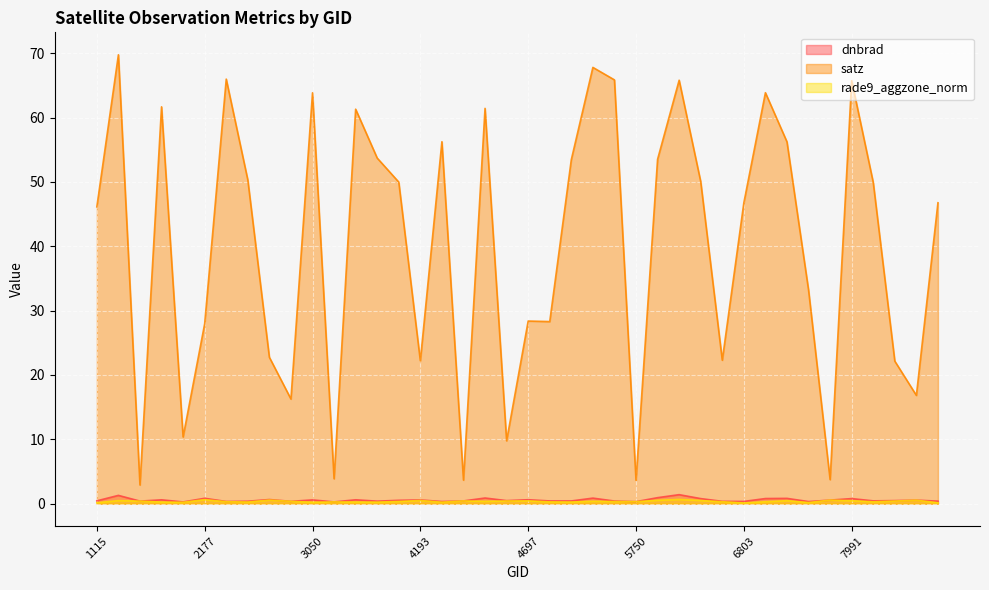

Count the number of categories in the chart.

40